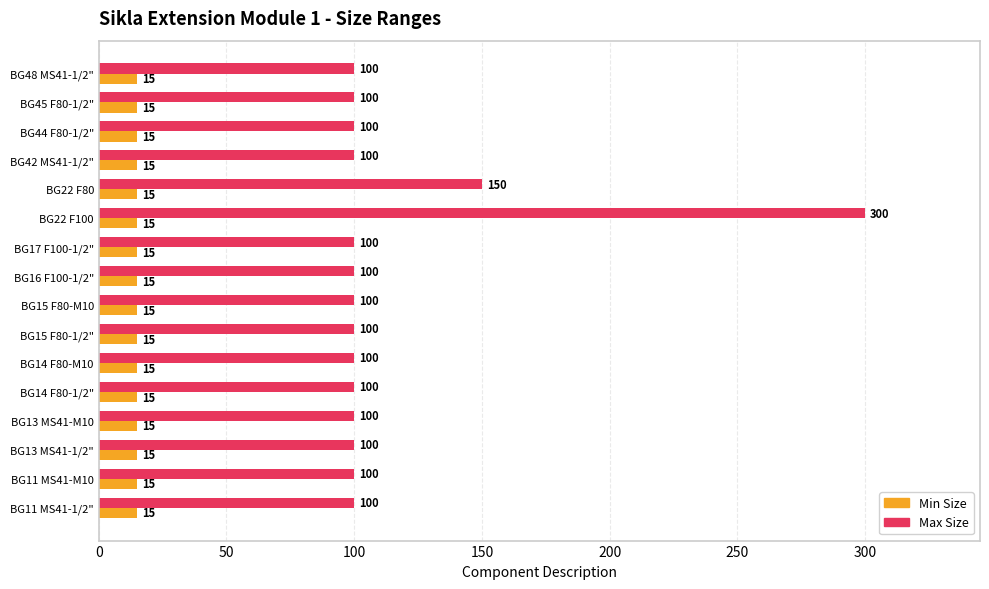

What is the sum of the Min Size values at BG22 F80 and BG15 F80-M10?

30